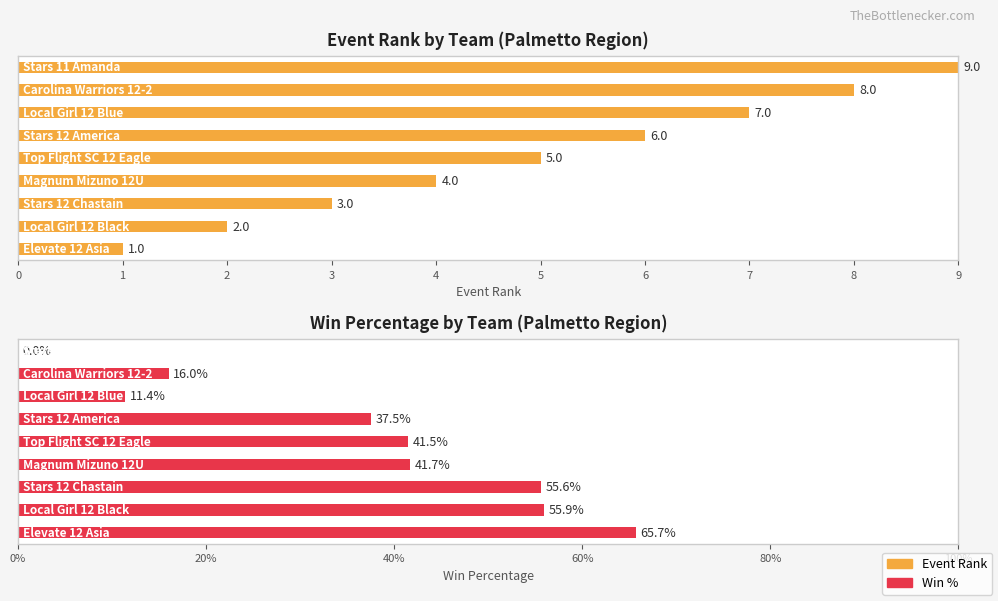

What is the sum of the values at Top Flight SC 12 Eagle and Stars 11 Amanda?

14